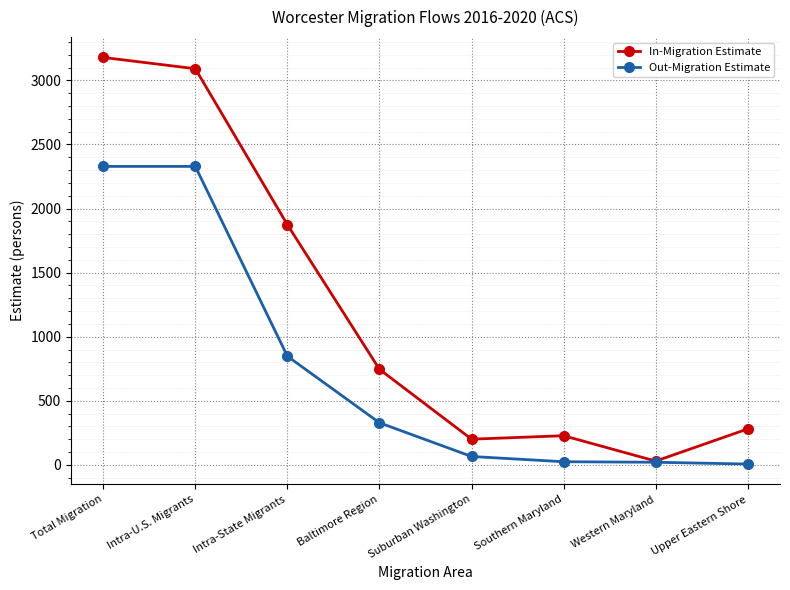

At how many categories does at least one series exceed 506?

4